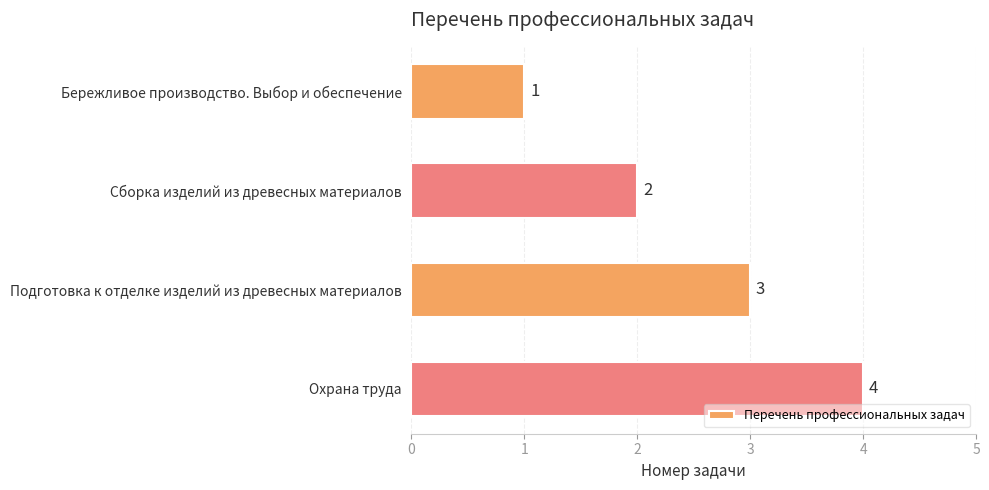

At which category does the chart reach its peak across all series?

Охрана труда